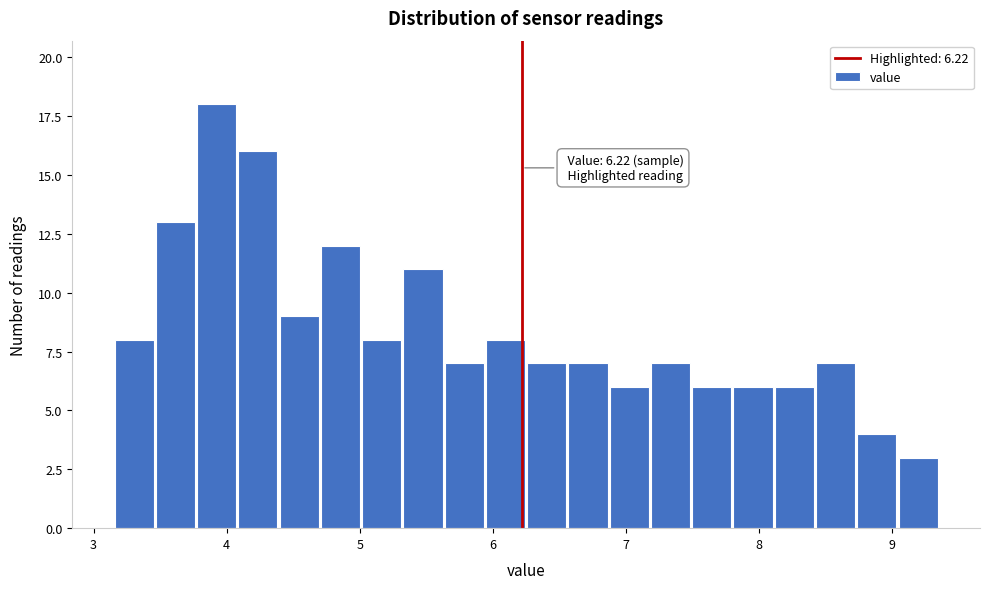

Read against the x-axis, roughly where is the centre of the tallest bar?

3.9